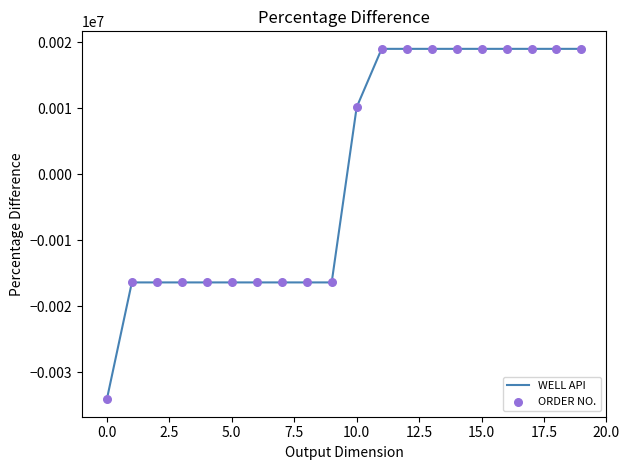

What is the smallest value displayed?

-34045.2